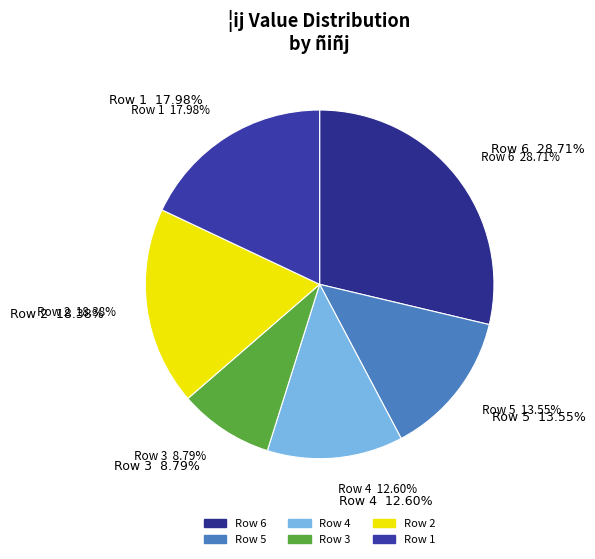

Between 2 and 6, which is larger?

6